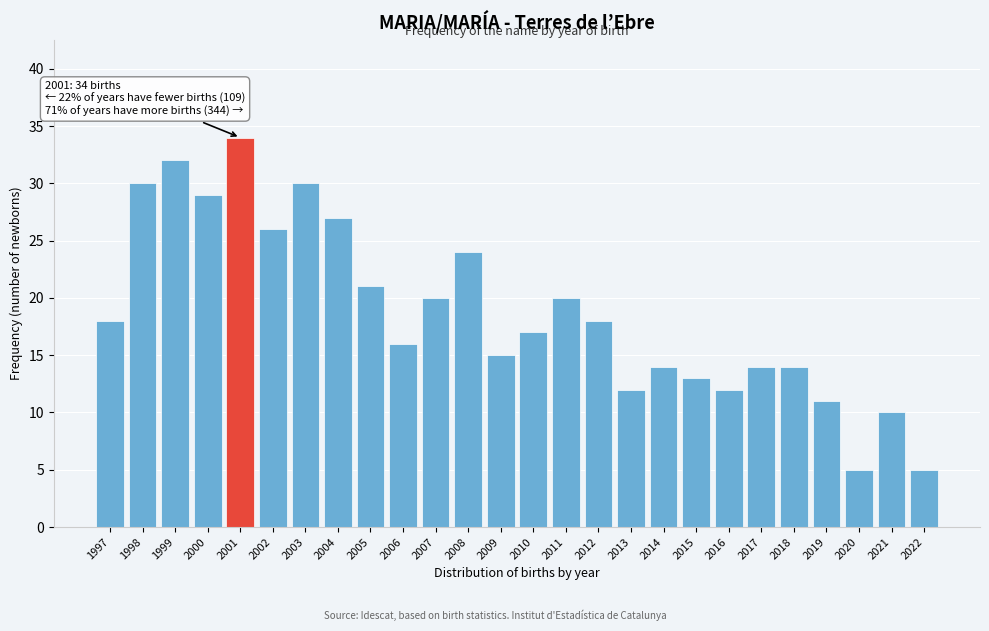

Reading left to right, list all the values displayed in this chart.

1997=18	1998=30	1999=32	2000=29	2001=34	2002=26	2003=30	2004=27	2005=21	2006=16	2007=20	2008=24	2009=15	2010=17	2011=20	2012=18	2013=12	2014=14	2015=13	2016=12	2017=14	2018=14	2019=11	2020=5	2021=10	2022=5